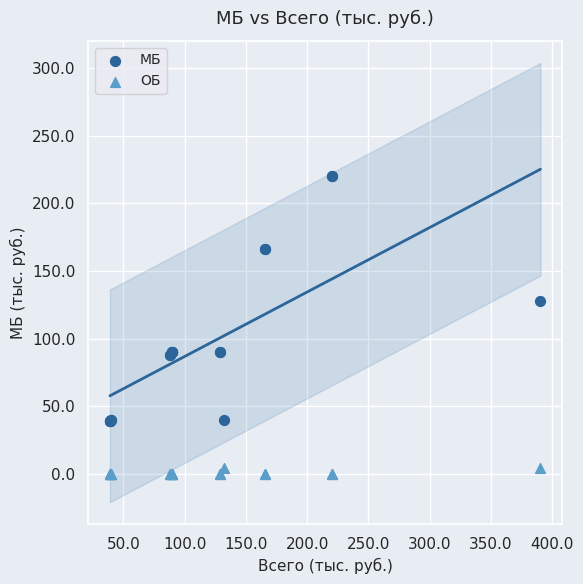

Which series contains the highest Y value?

МБ